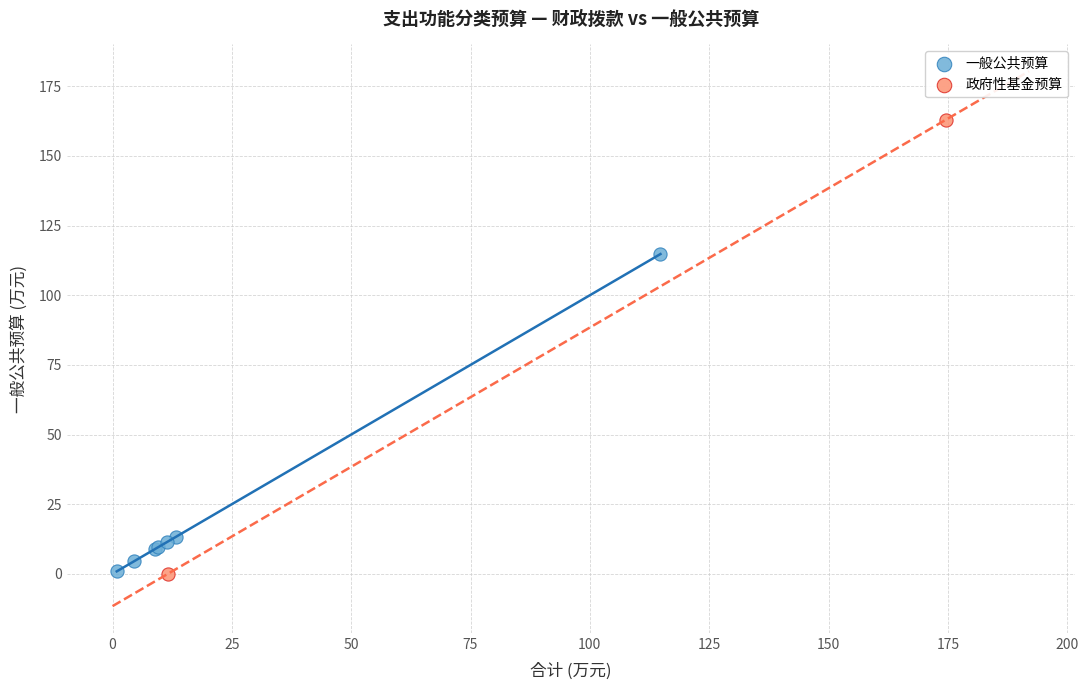

What are all the series names shown in the legend?

一般公共预算, 政府性基金预算